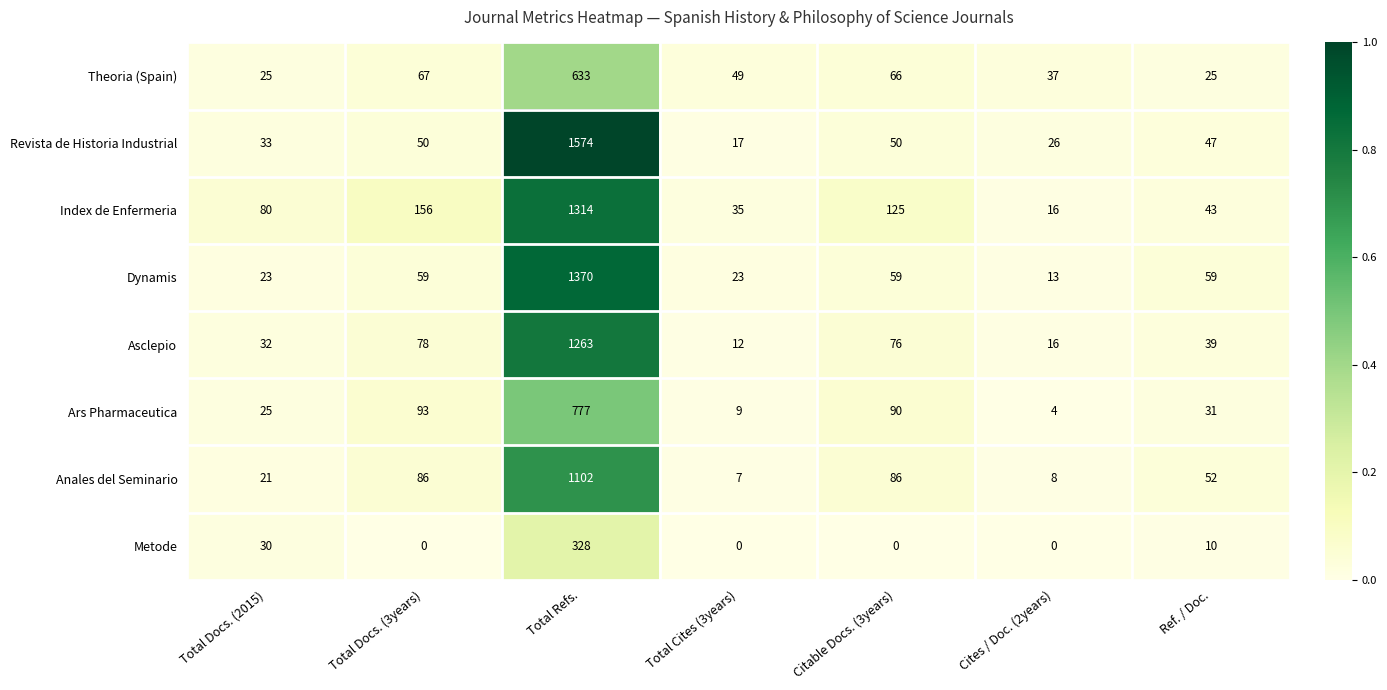

What is the maximum value shown in the chart?

1574